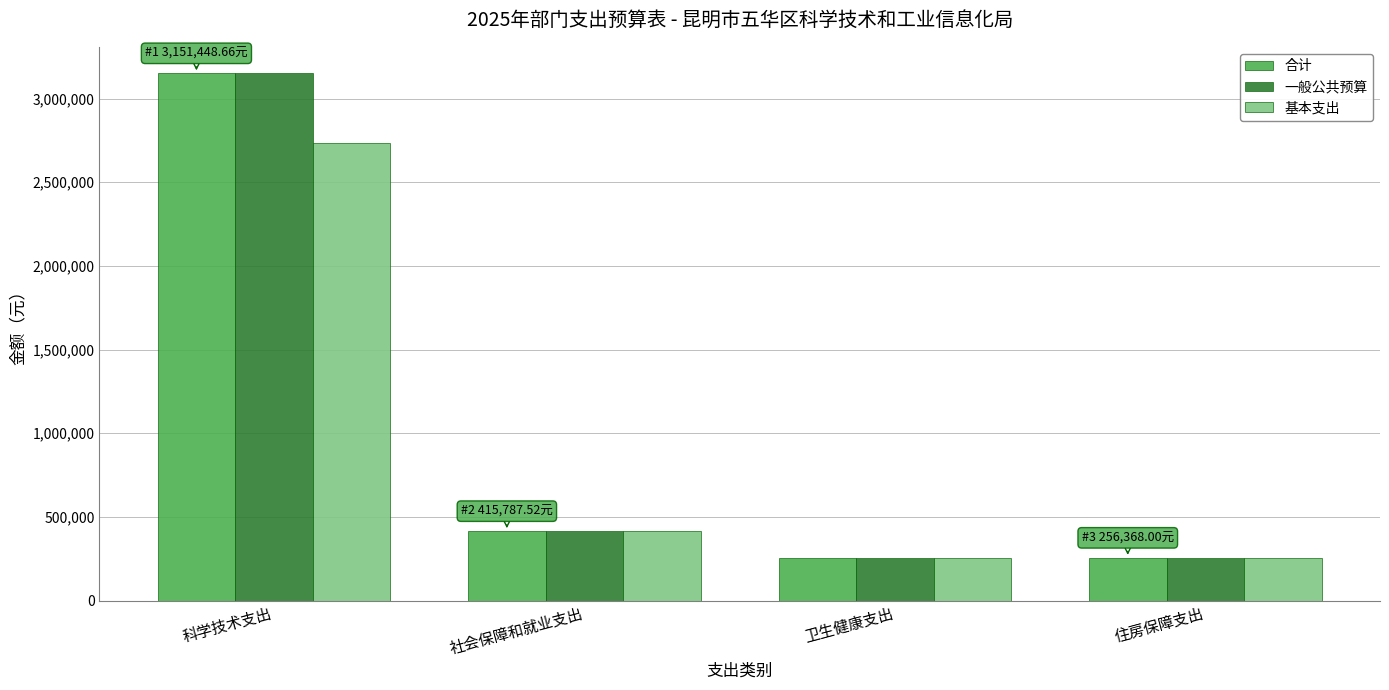

True or false: 合计 has a value of 3151448.7 at 科学技术支出.

True